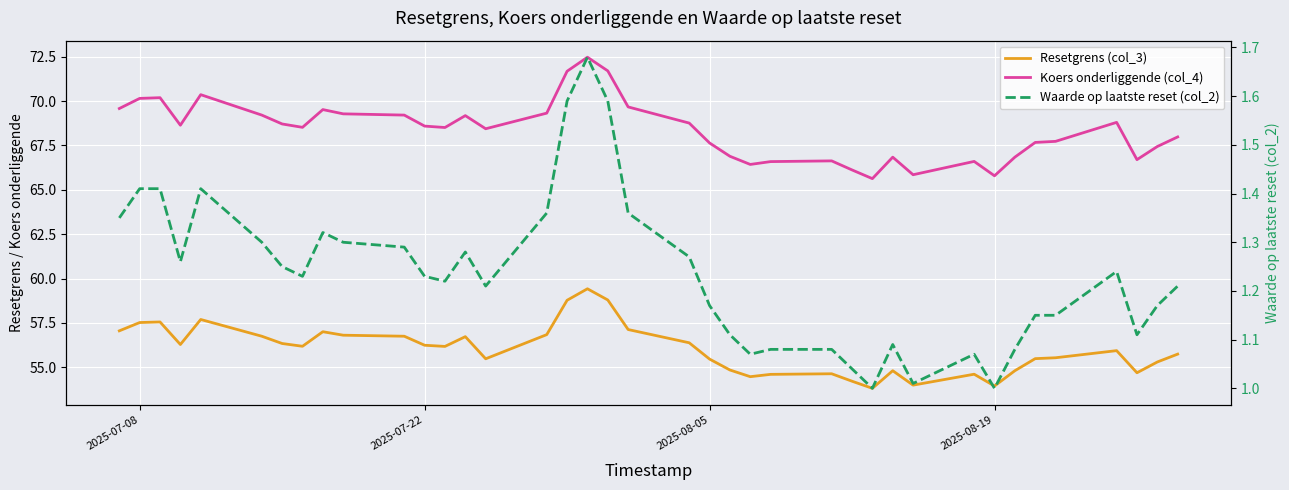

True or false: Resetgrens (col_3) and Waarde op laatste reset (col_2) cross at least once.

False